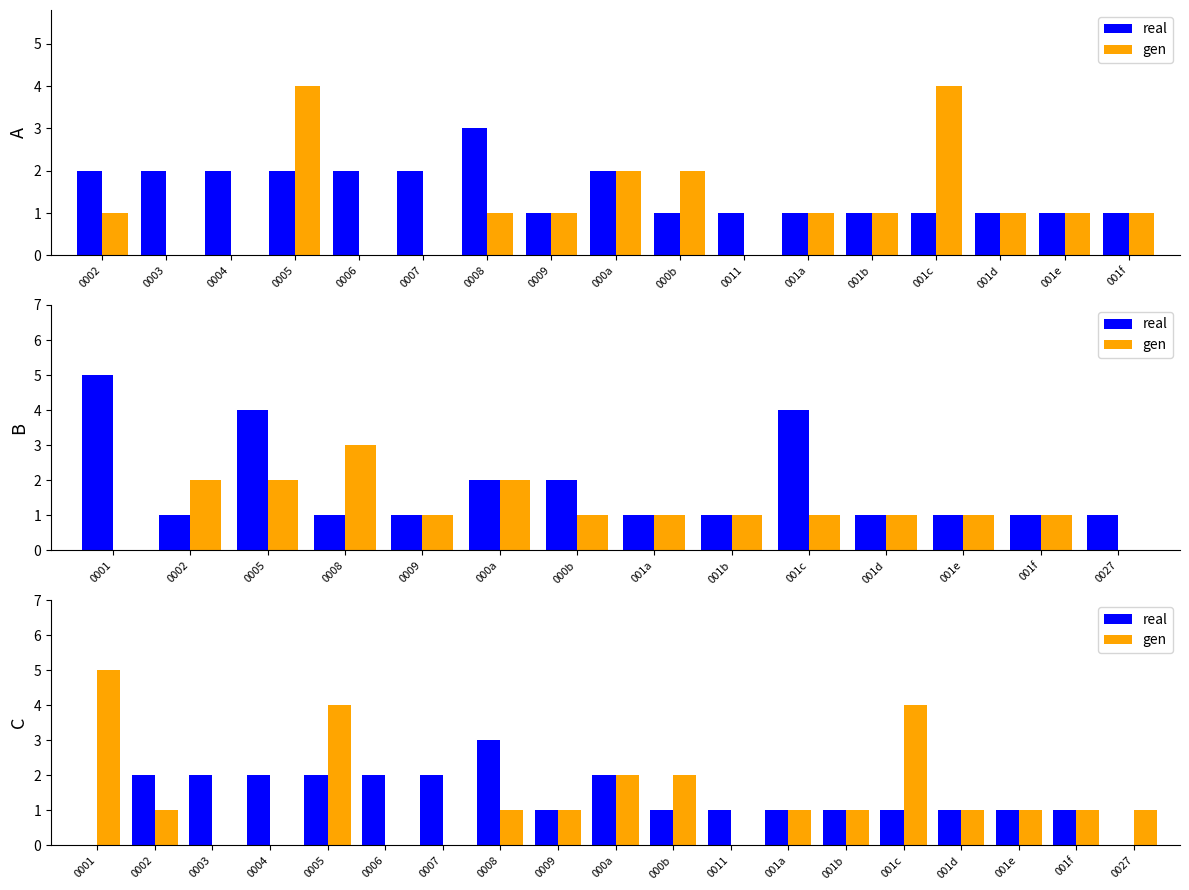

What is the label of the 12th bar from the left?

0011